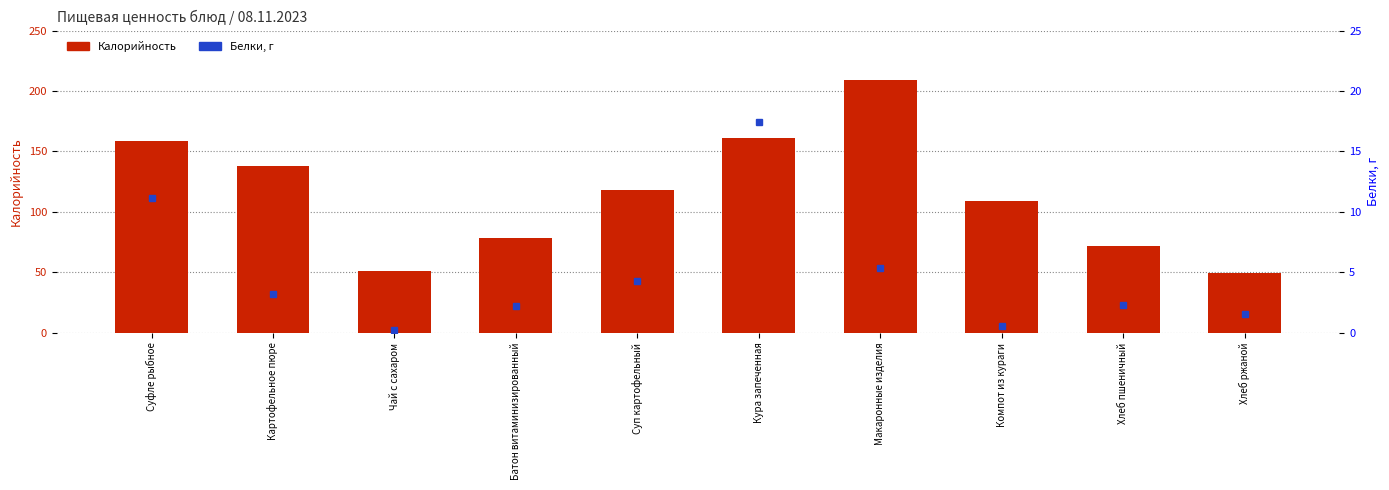

What is the difference between the maximum and second lowest values?

158.1